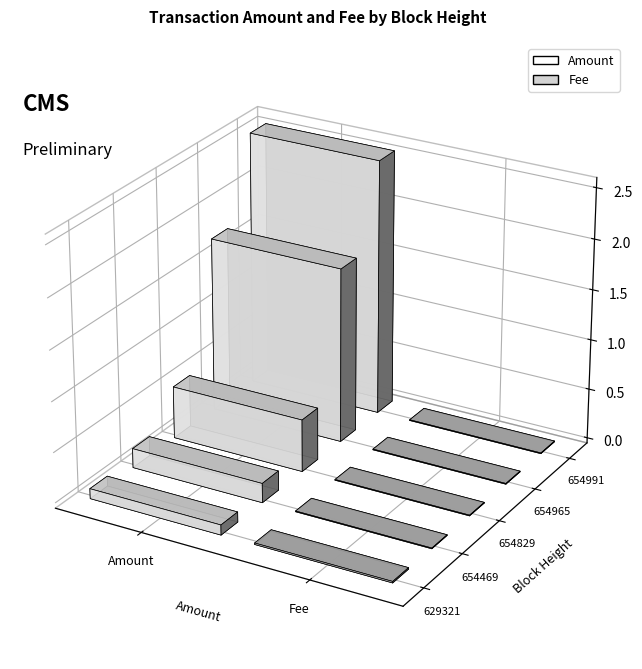

Between 654469 and 654965, which series saw the biggest shift?

Amount